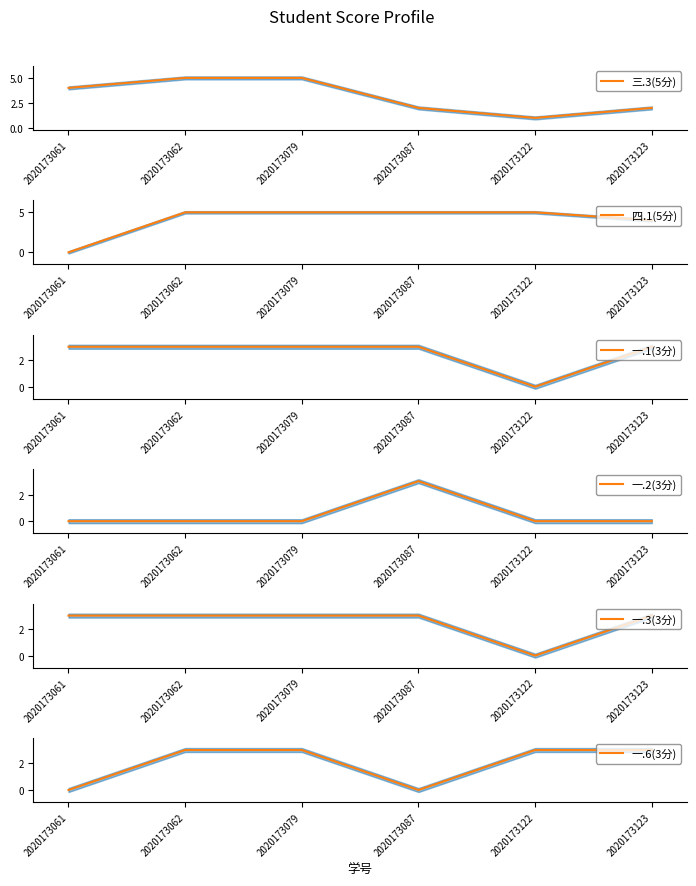

True or false: 一.1(3分) has more than 2 interior local peaks.

False